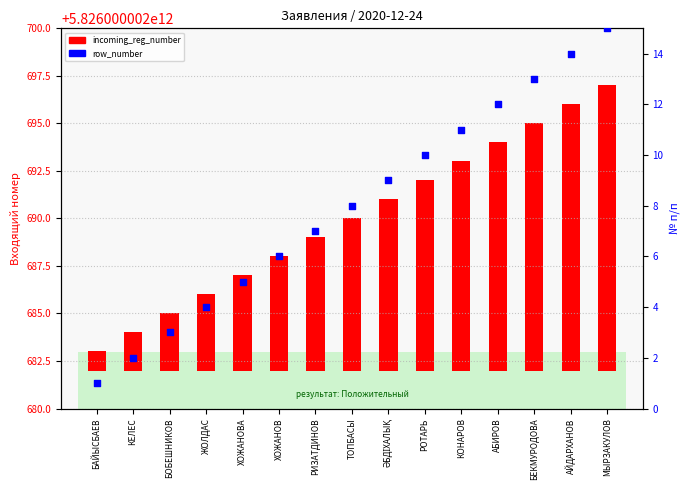

Which series has the largest Y range (max minus min)?

incoming_reg_number